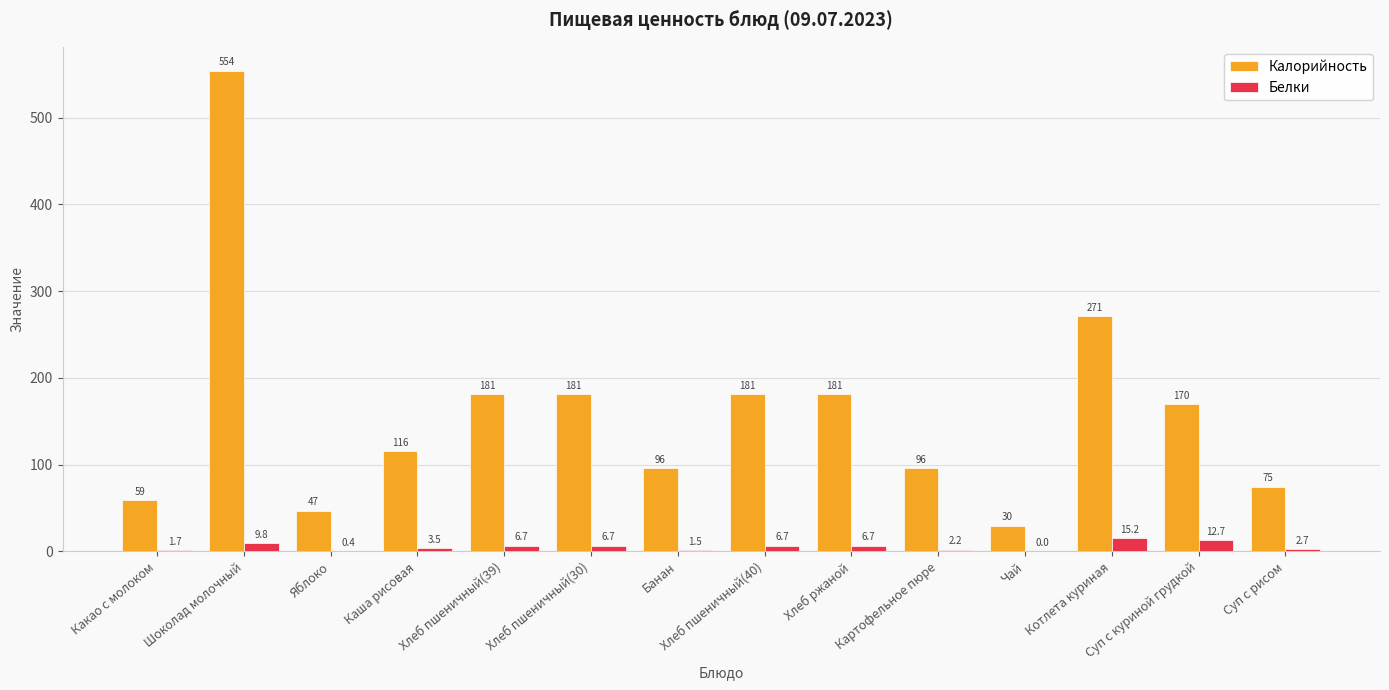

What value does the Белки series have at Хлеб ржаной?

6.7